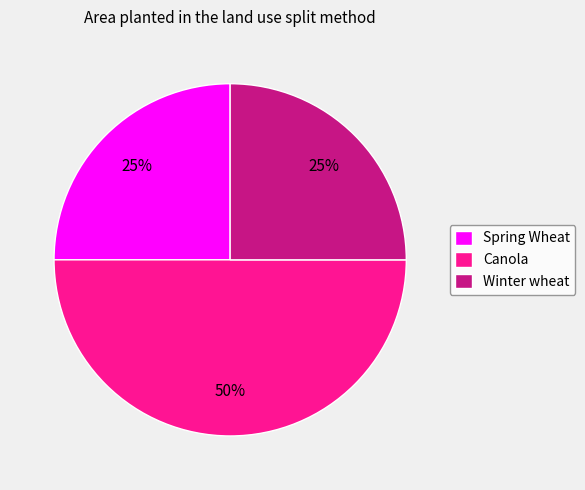

Is it true that Canola is 44% of the pie?

False